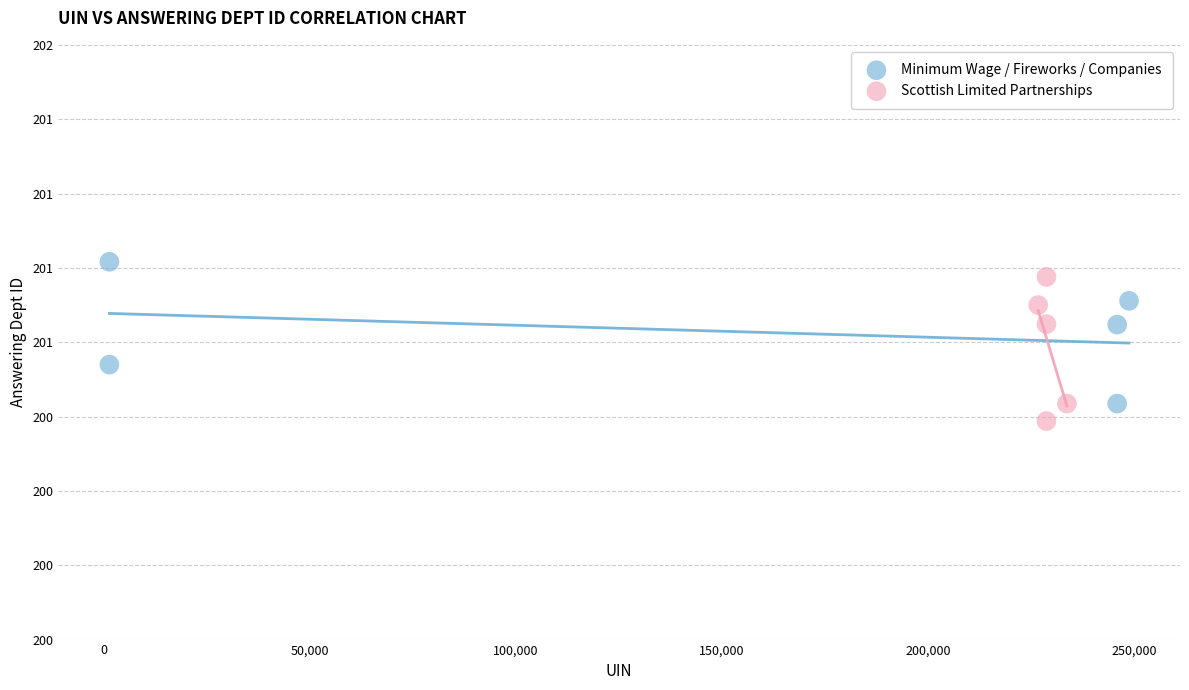

Which series reaches the minimum Y coordinate?

Scottish Limited Partnerships